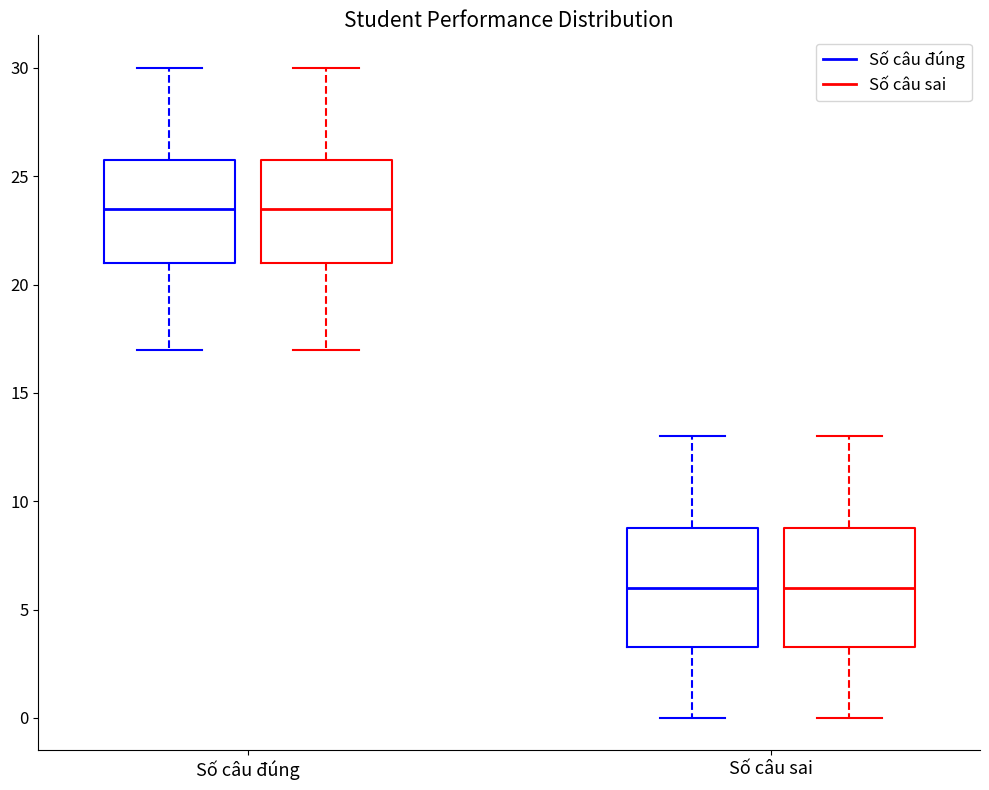

Reading left to right, read every box against the y-axis: the position of its median line, the range the box covers, and the ends of its whiskers. The values are not printed on the chart, so give them approximately, as read against the axis.

Số câu đúng (Số câu đúng): median 23.5, box 21.0 to 26.0, whiskers 17.0 to 30.0
Số câu đúng (Số câu sai): median 23.5, box 21.0 to 26.0, whiskers 17.0 to 30.0
Số câu sai (Số câu đúng): median 6.0, box 3.5 to 9.0, whiskers 0.0 to 13.0
Số câu sai (Số câu sai): median 6.0, box 3.5 to 9.0, whiskers 0.0 to 13.0